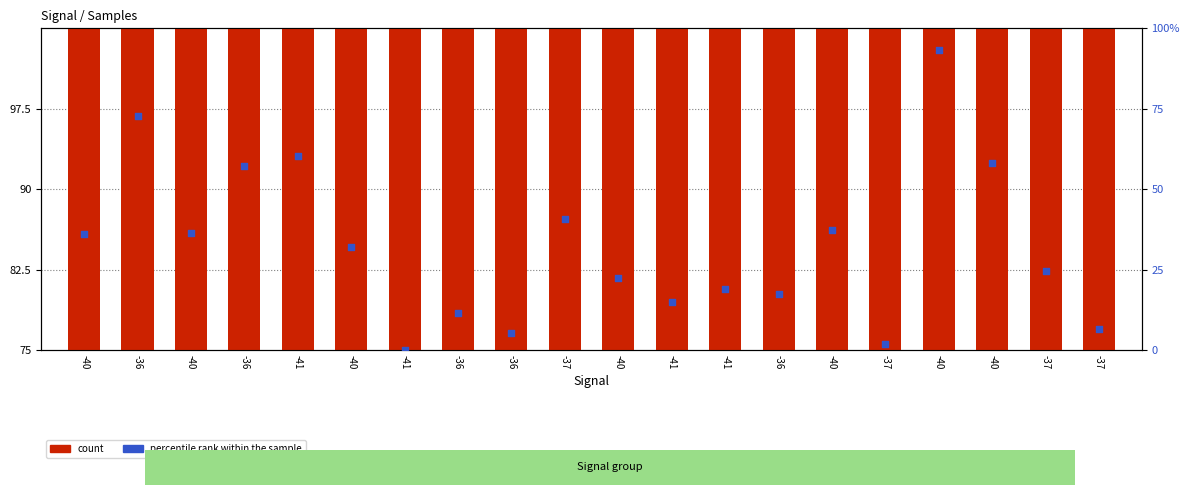

Which series has the widest spread of Y values?

count